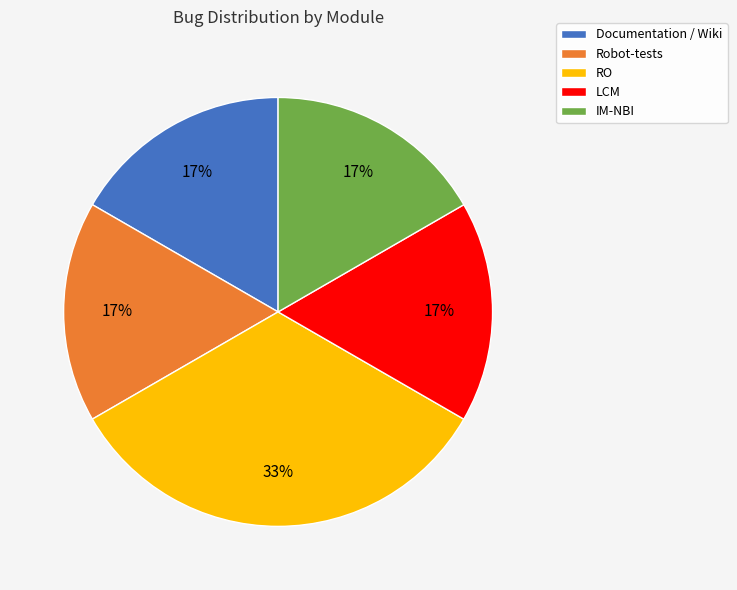

Approximately how many times larger is the value at LCM compared to Documentation / Wiki?

1.0